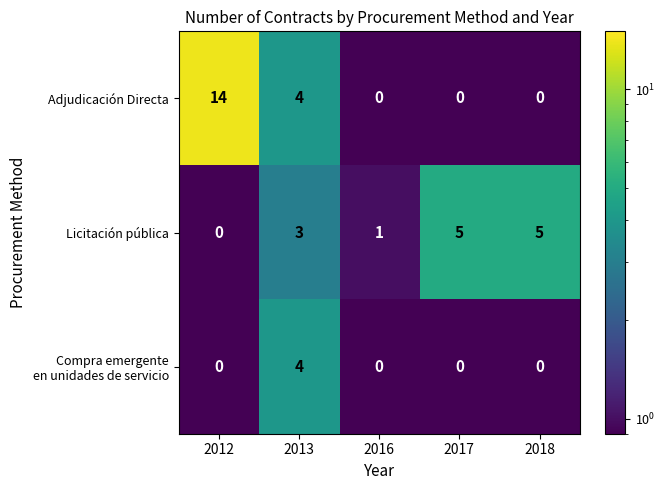

Which series has the largest total across all categories?

Adjudicación Directa